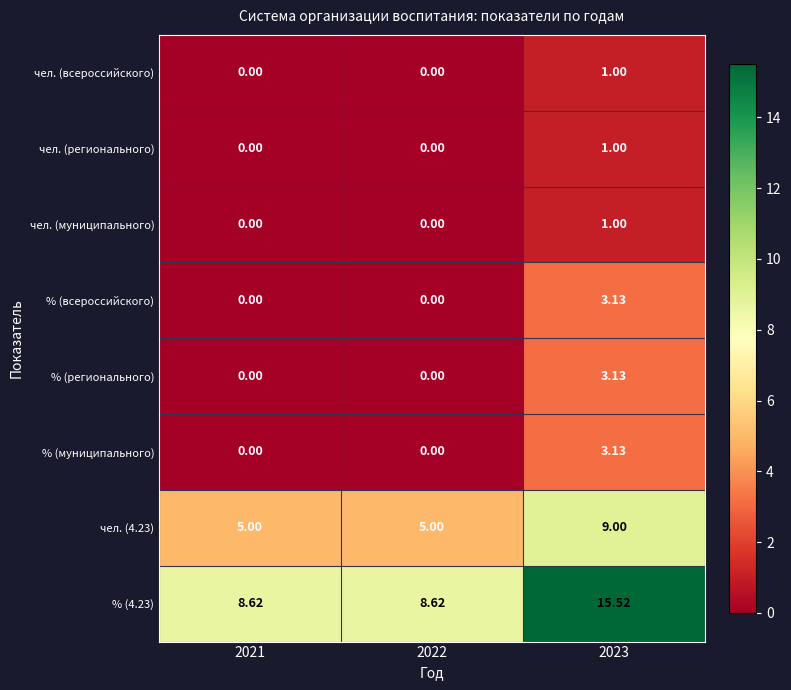

Reading left to right, transcribe all the data shown in this chart.

чел. (всероссийского): 2021=0.0	2022=0.0	2023=1.0
чел. (регионального): 2021=0.0	2022=0.0	2023=1.0
чел. (муниципального): 2021=0.0	2022=0.0	2023=1.0
% (всероссийского): 2021=0.0	2022=0.0	2023=3.1
% (регионального): 2021=0.0	2022=0.0	2023=3.1
% (муниципального): 2021=0.0	2022=0.0	2023=3.1
чел. (4.23): 2021=5.0	2022=5.0	2023=9.0
% (4.23): 2021=8.6	2022=8.6	2023=15.5